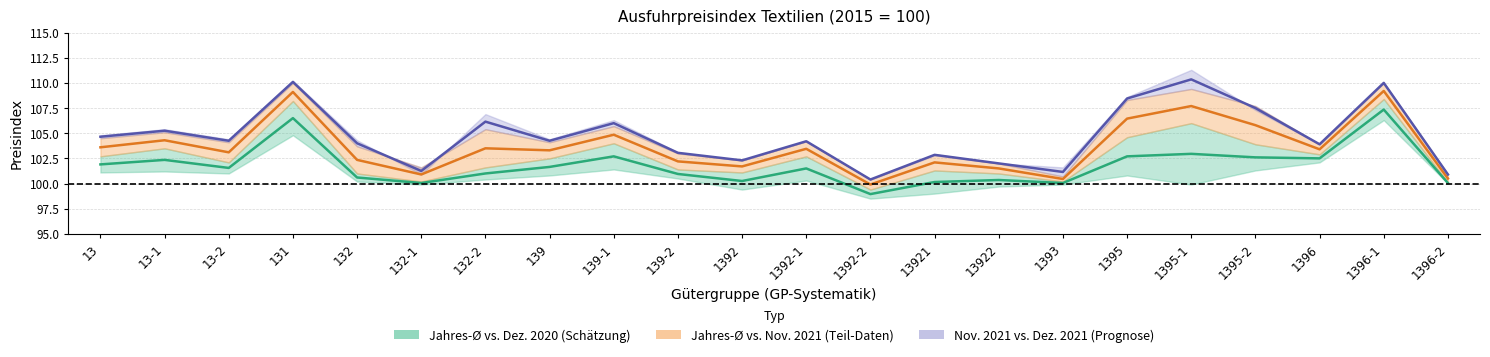

True or false: Mitte (Ø/Nov21) and Mitte (Nov21/Dez21) intersect in this chart.

False